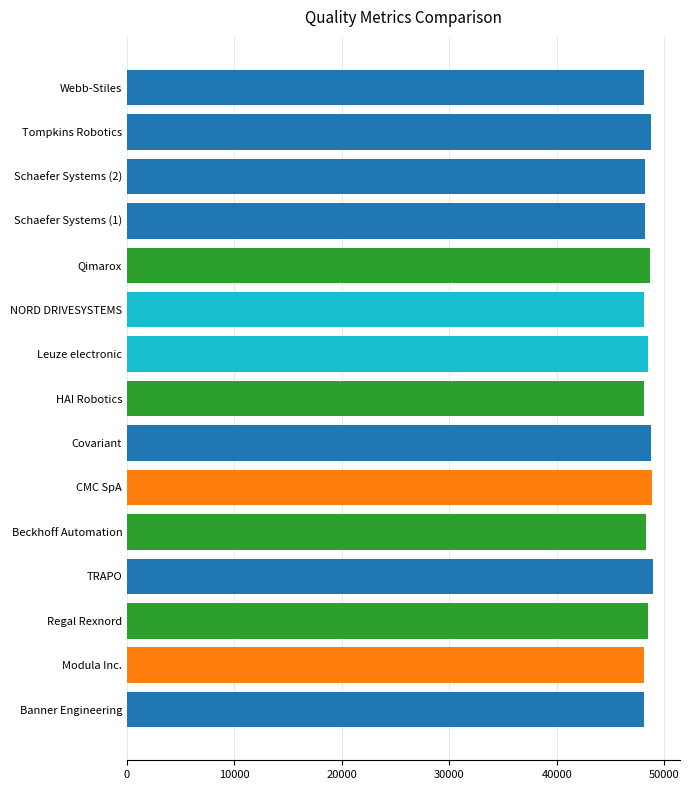

How many data points are less than 48243?

7